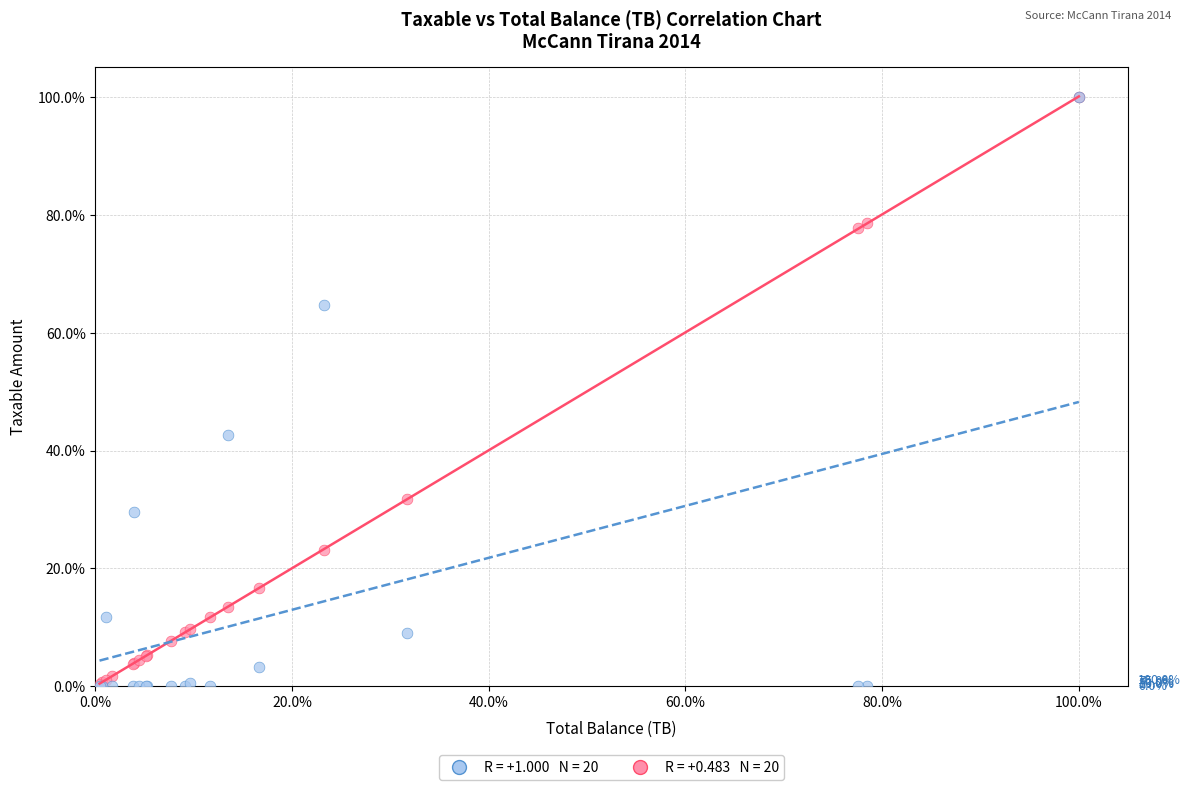

Across all series, what Y value is closest to 50?

42.7